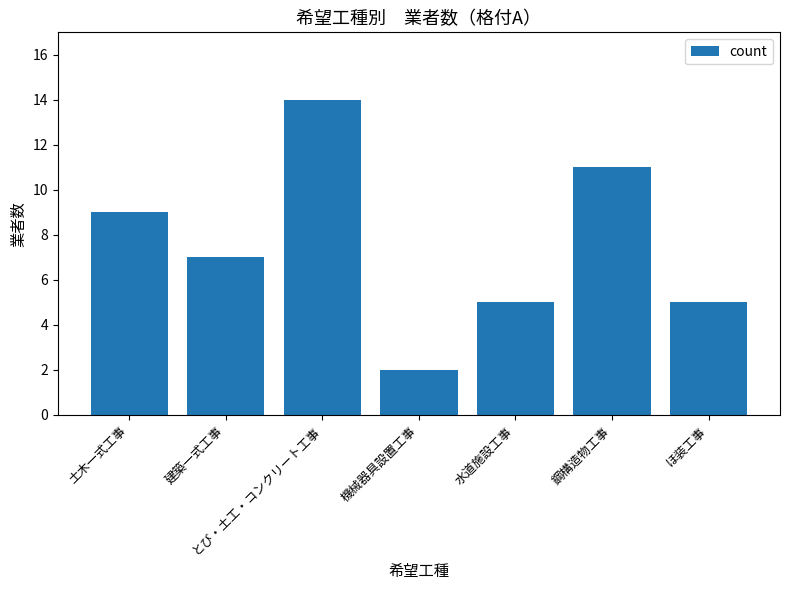

What is the difference between the maximum and minimum values?

12